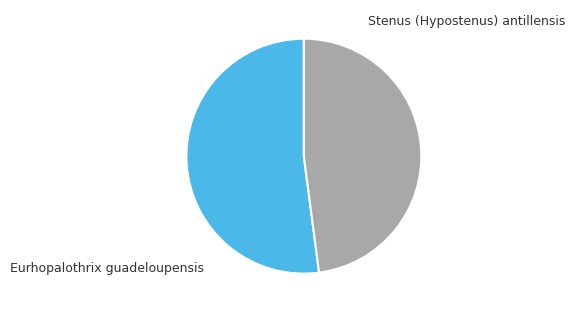

What is the change in value from Stenus (Hypostenus) antillensis to Eurhopalothrix guadeloupensis?

-242928